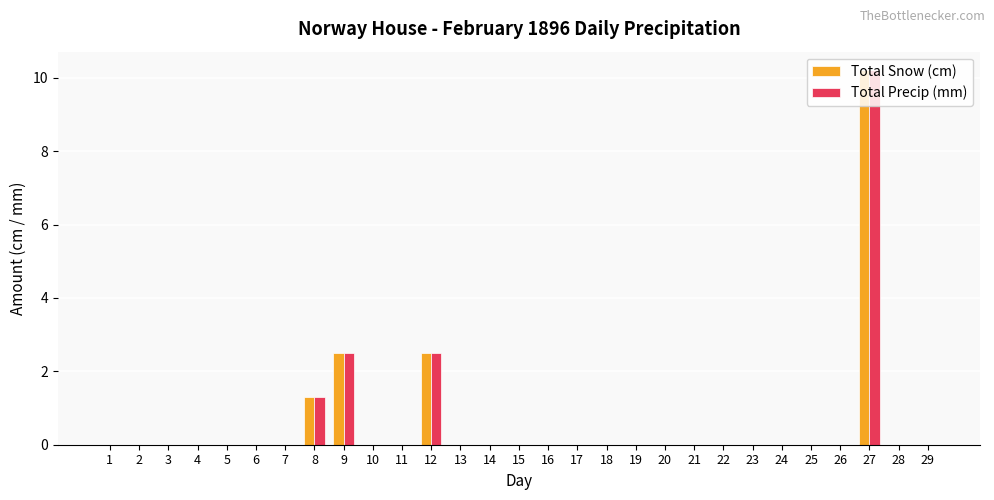

What is the sum of all Total Snow (cm) values?

16.5